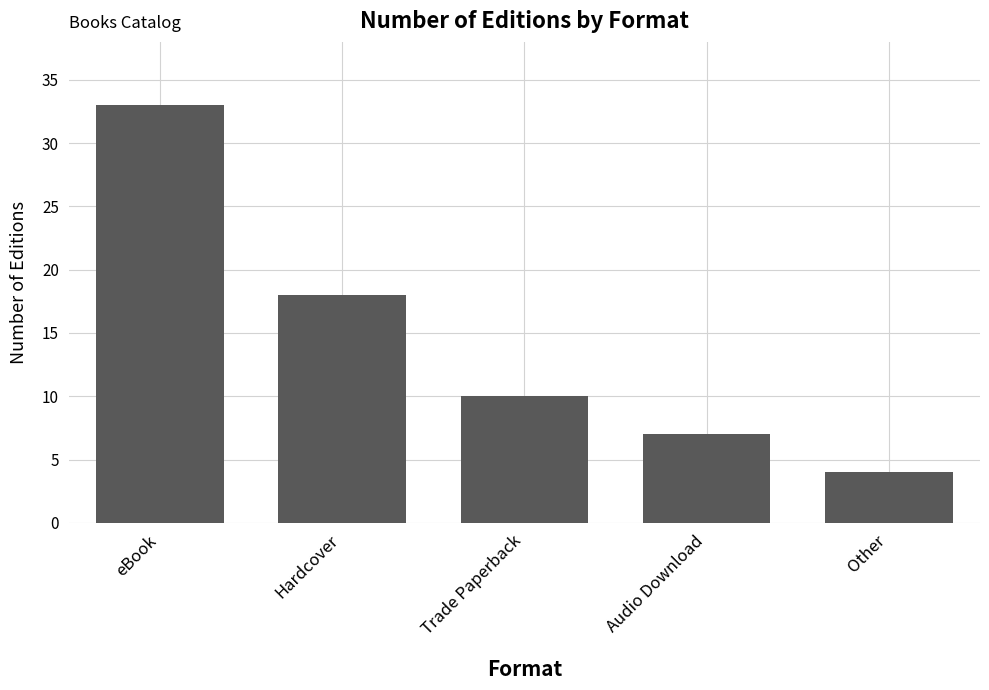

How many distinct data groups are displayed?

1